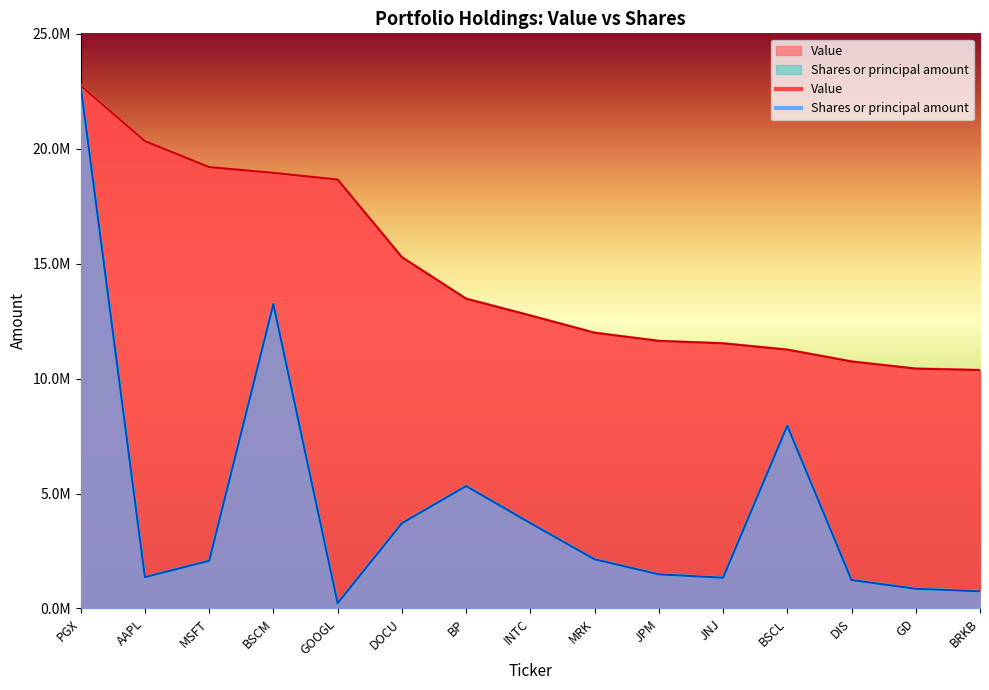

Reading left to right, transcribe all the data shown in this chart.

Value: 22753000.0	20337000.0	19206000.0	18956000.0	18663000.0	15285000.0	13477000.0	12746000.0	11996000.0	11640000.0	11536000.0	11259000.0	10746000.0	10434000.0	10372000.0
Shares or principal amount: 22753000.0	1363855.6	2074876.0	13248876.4	229557.2	3707564.6	5328417.9	3715089.4	2140375.8	1485498.1	1339223.7	7954597.7	1238578.4	857610.2	748899.5